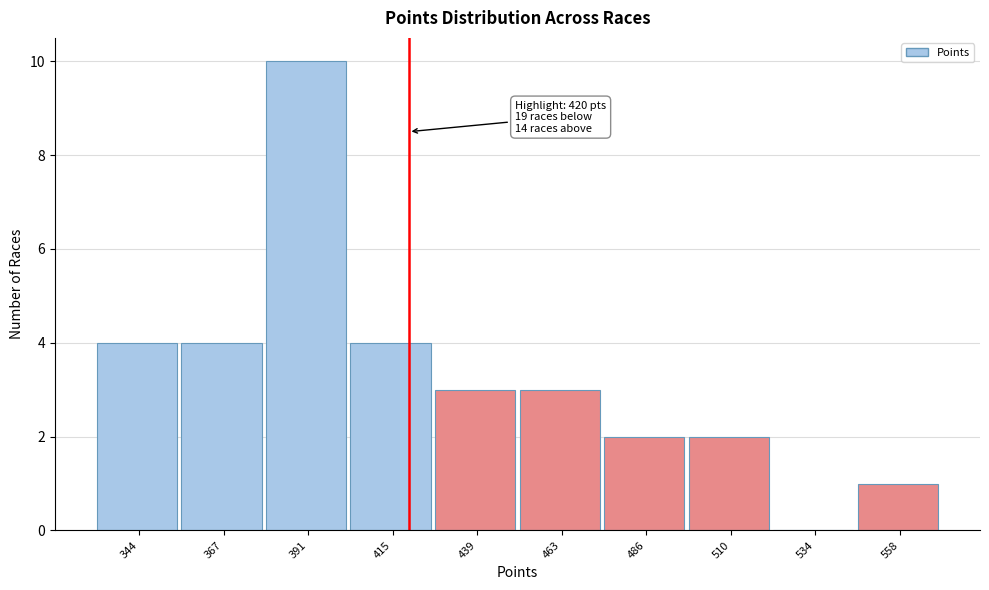

Over which range of the x-axis is the bar tallest?

380 to 405